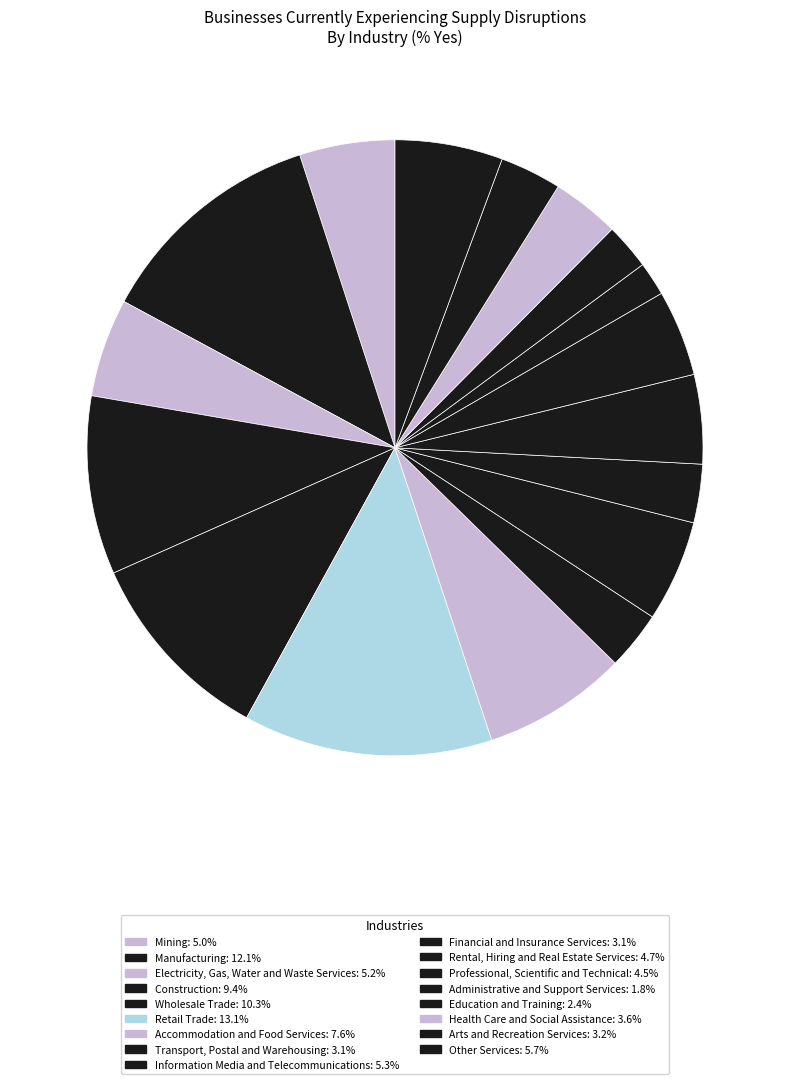

What is the total percentage of Financial and Insurance Services and Information Media and Telecommunications?

8.4%